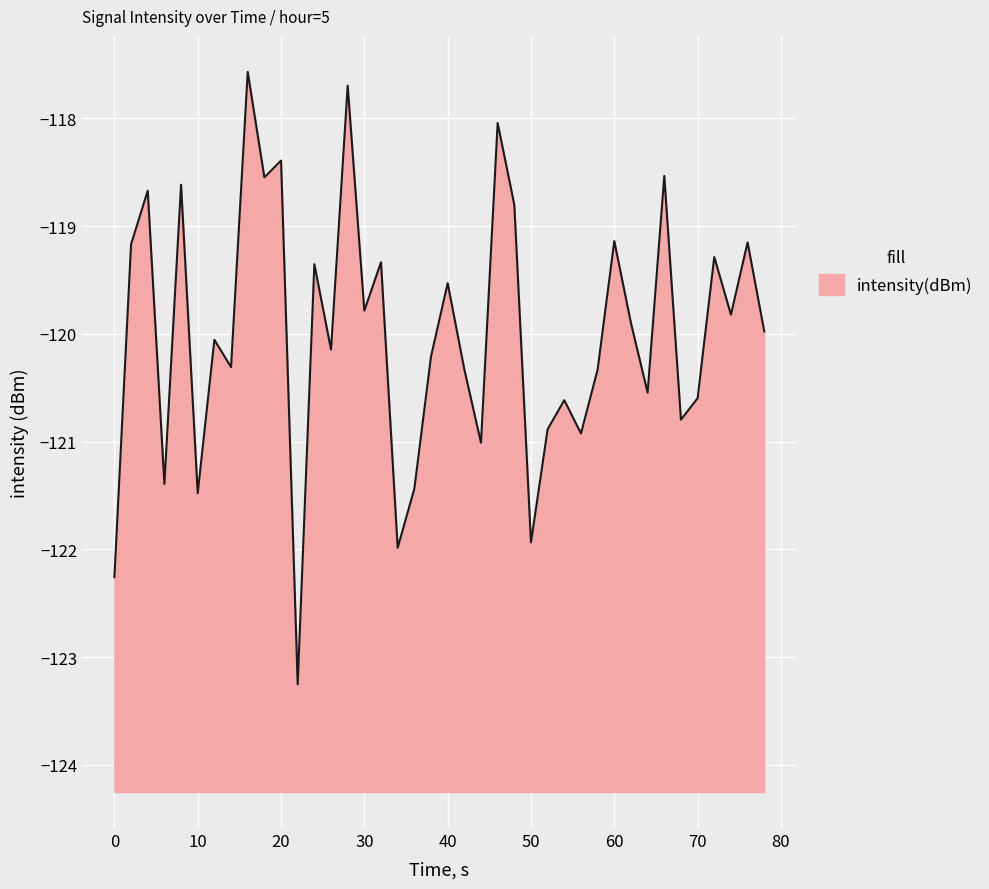

True or false: the data shows -41.6 at 50.

False